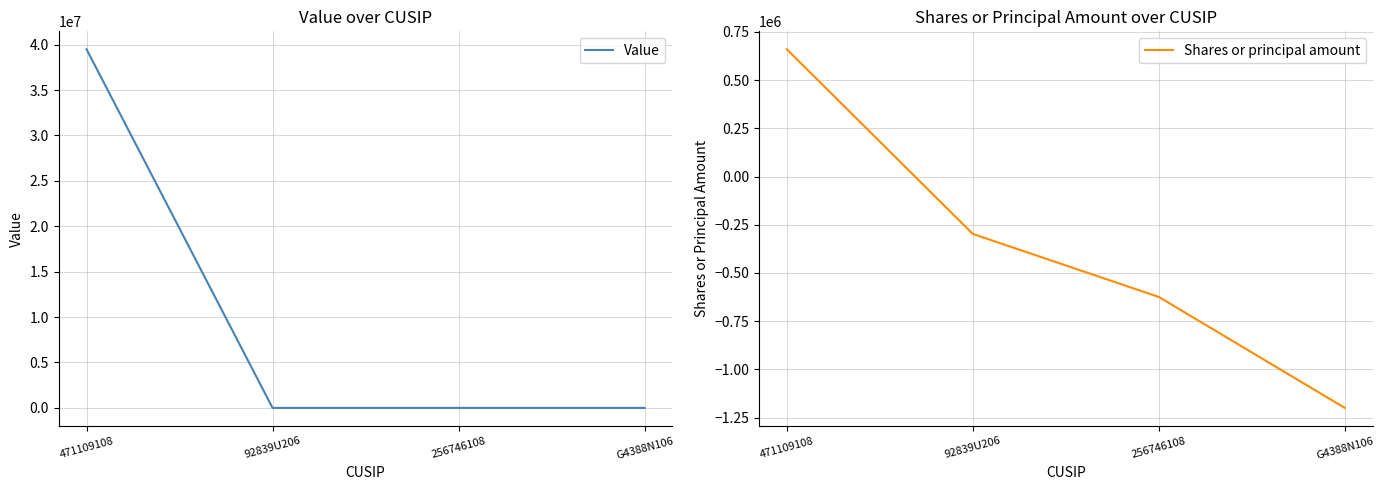

How many lines are shown in the chart?

2